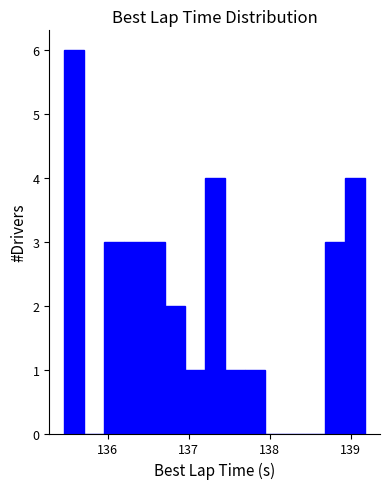

Read against the x-axis, roughly where is the centre of the tallest bar?

135.6